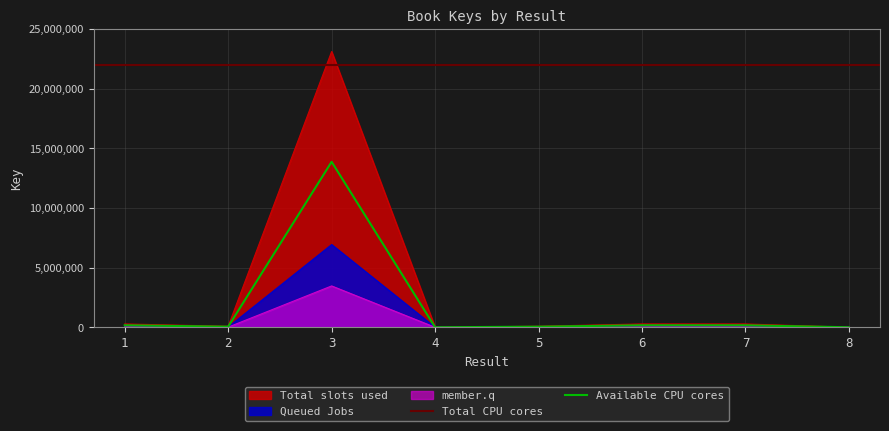

The value at 3 is 6934678.8. True or false?

True